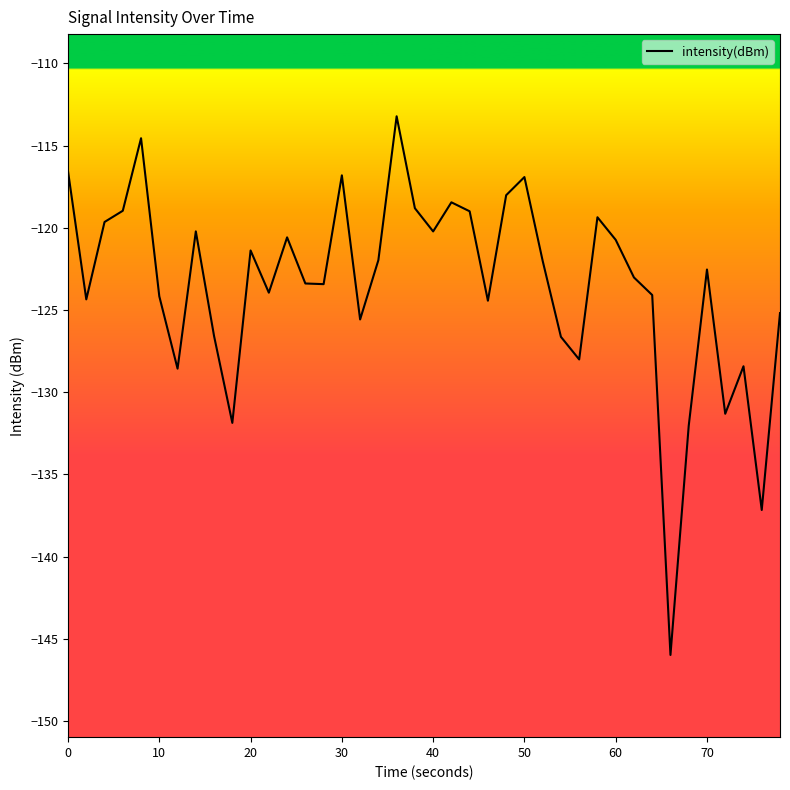

What is the greatest value displayed?

-113.2